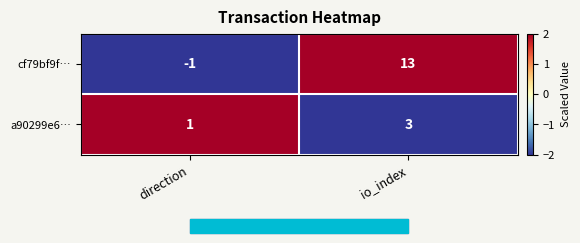

Is it true that a90299e6… equals 2 at io_index?

False